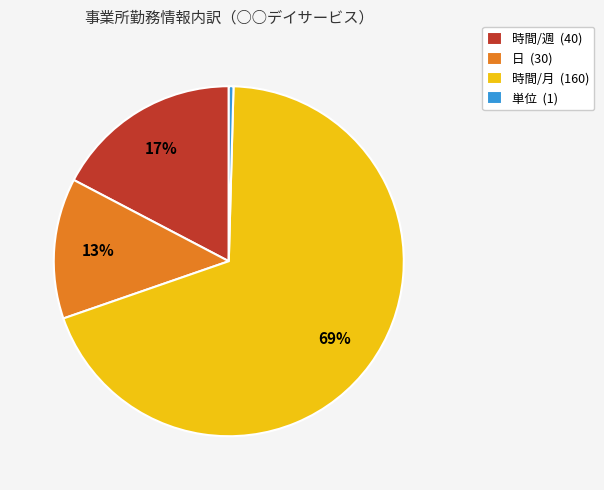

Combined, do 単位 (1) and 時間/週 (40) account for over 50%?

No